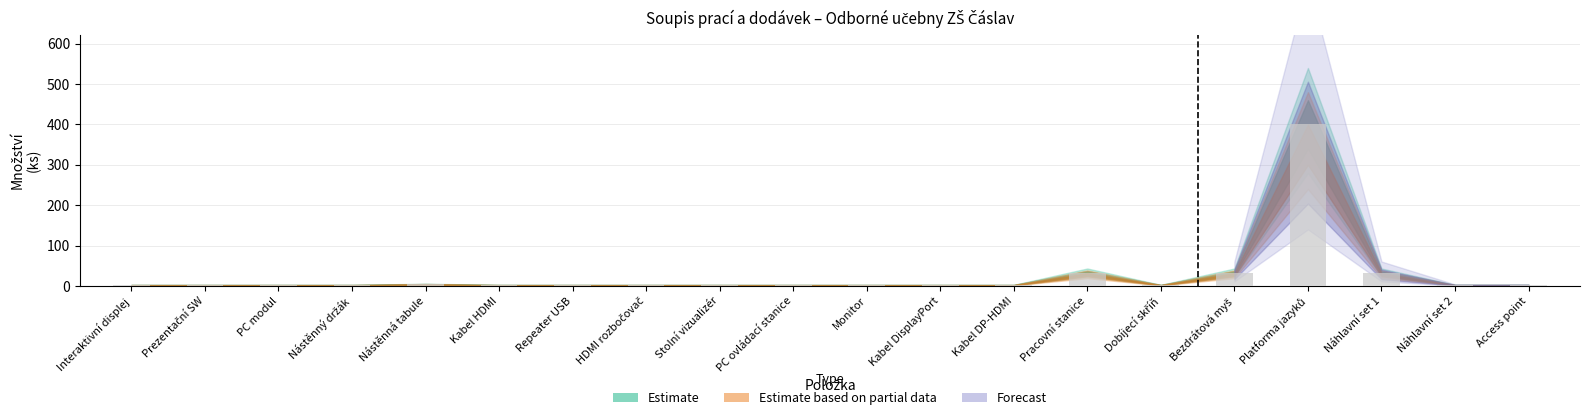

What position from the left is Kabel DP-HDMI?

13